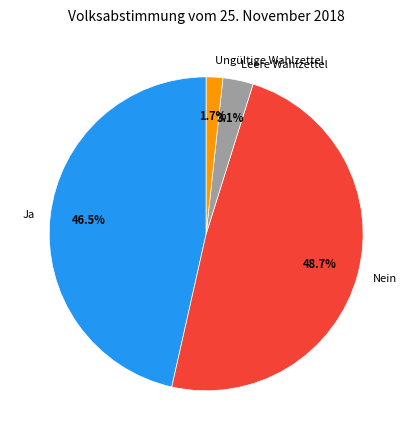

How much of the chart is everything except Ja?

53.5%